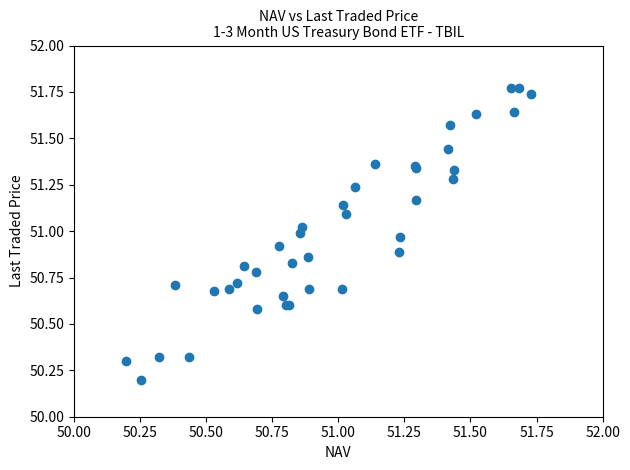

What Y value in the scatter plot is closest to 50?

50.2